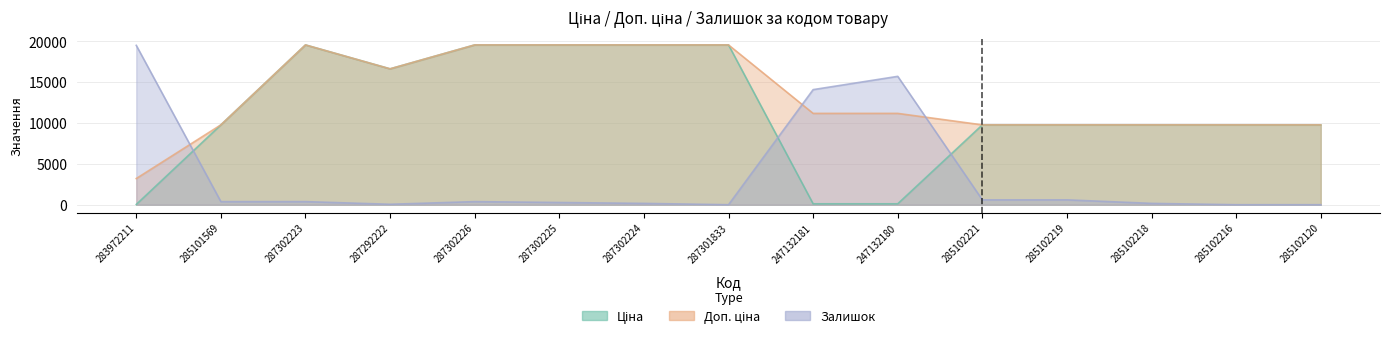

How many data points in Ціна are above 9775?

12